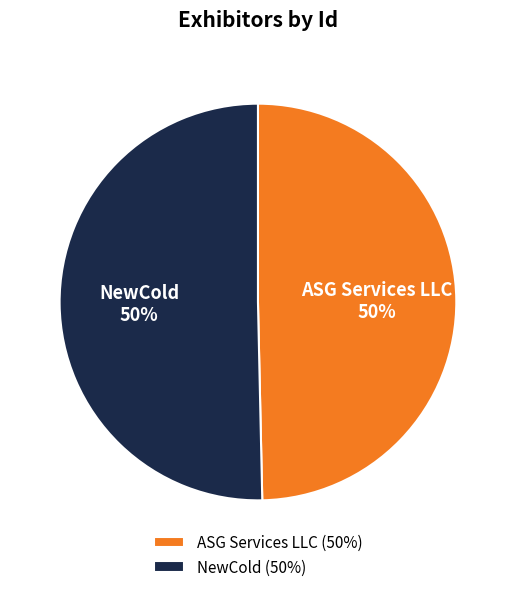

Approximately how many times larger is the value at NewCold compared to ASG Services LLC?

1.0